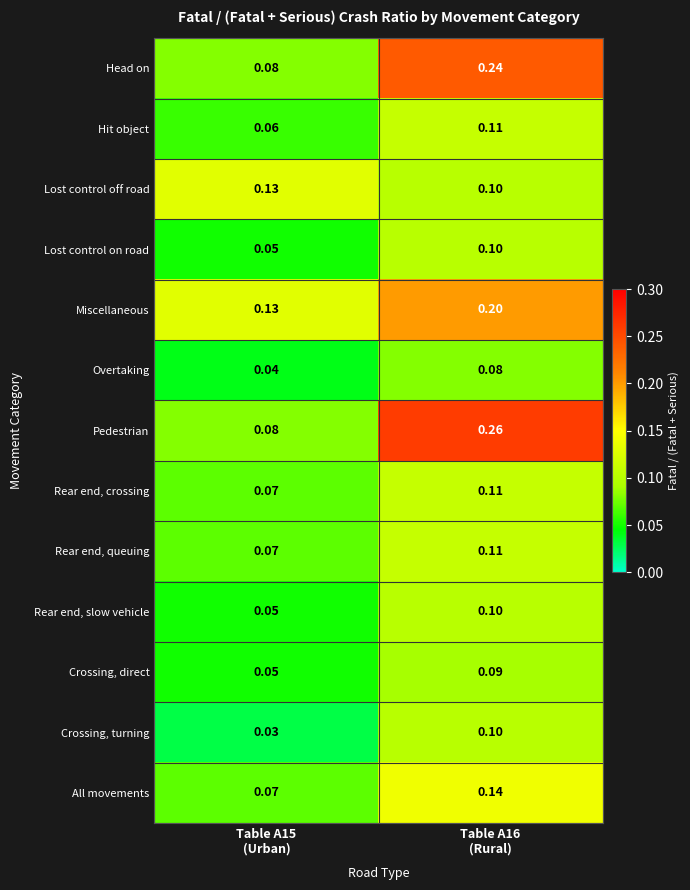

Which series has the largest range (max minus min)?

Pedestrian